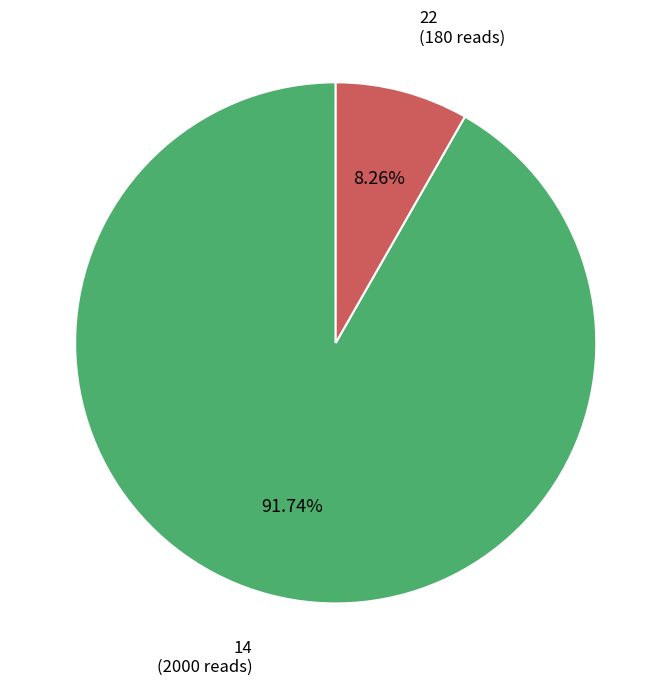

The 22 slice represents 8% of the pie. True or false?

True